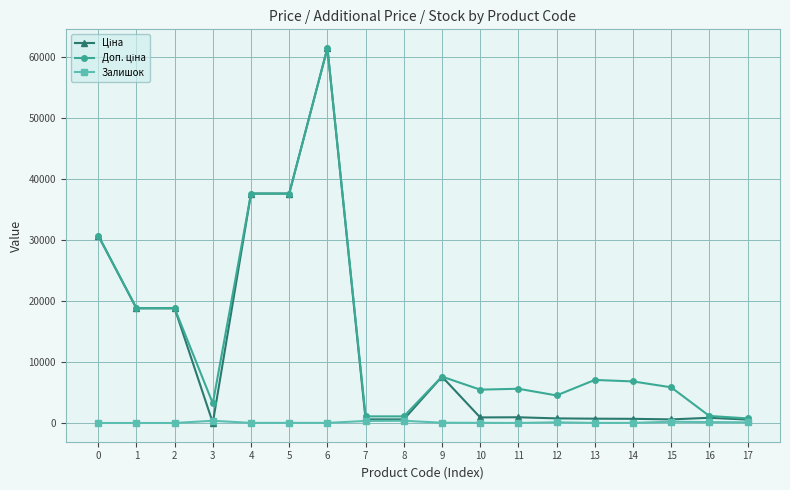

What is the total value across all series at 10?

6396.7